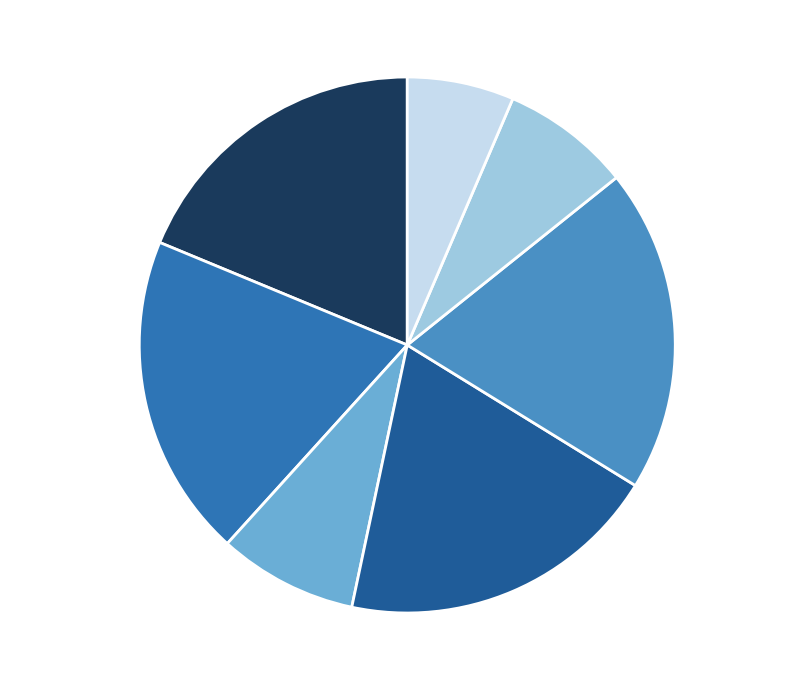

Is there a majority slice in this chart?

No